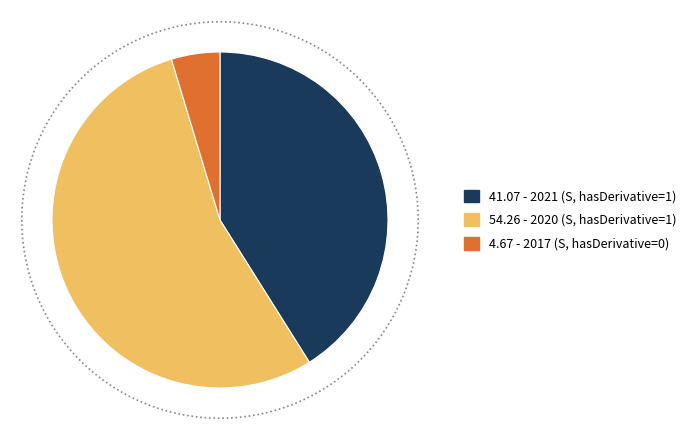

To the nearest percent, what is the average slice percentage?

33%